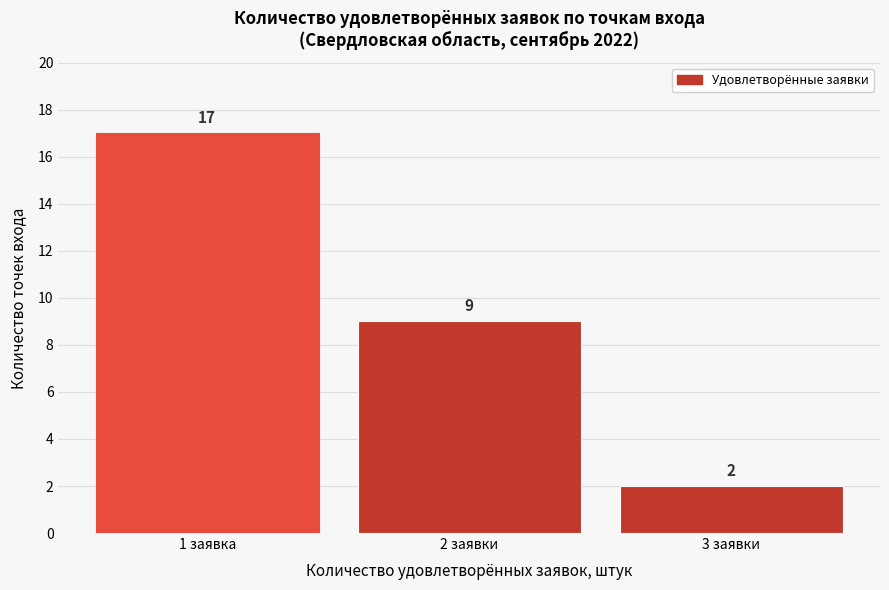

Reading right to left, transcribe all the data shown in this chart.

3 заявки=2	2 заявки=9	1 заявка=17